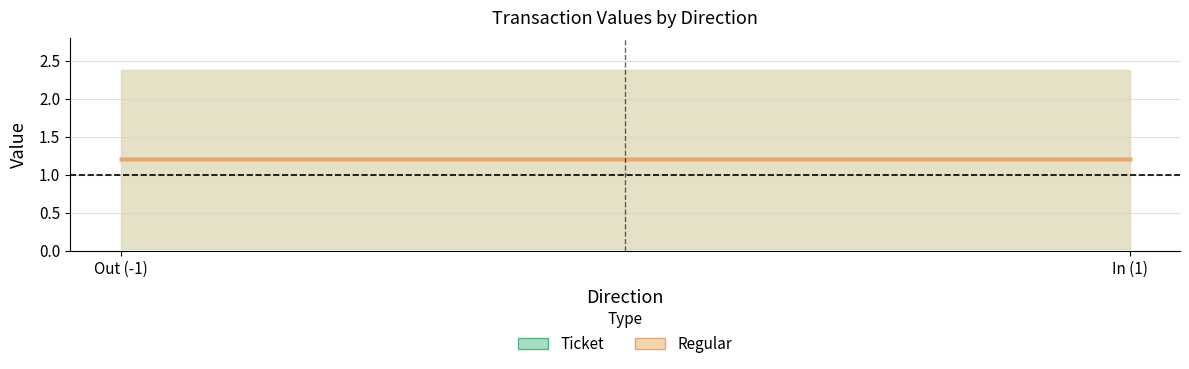

Rank the categories by value value from lowest to highest.

-1, 1, -1, 1